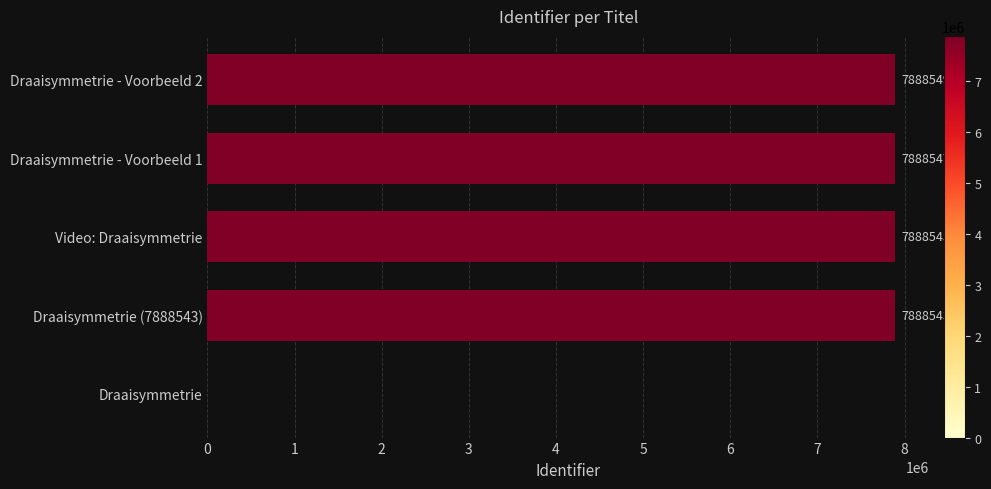

At which label is the value closest to 3944274?

Draaisymmetrie (7888543)